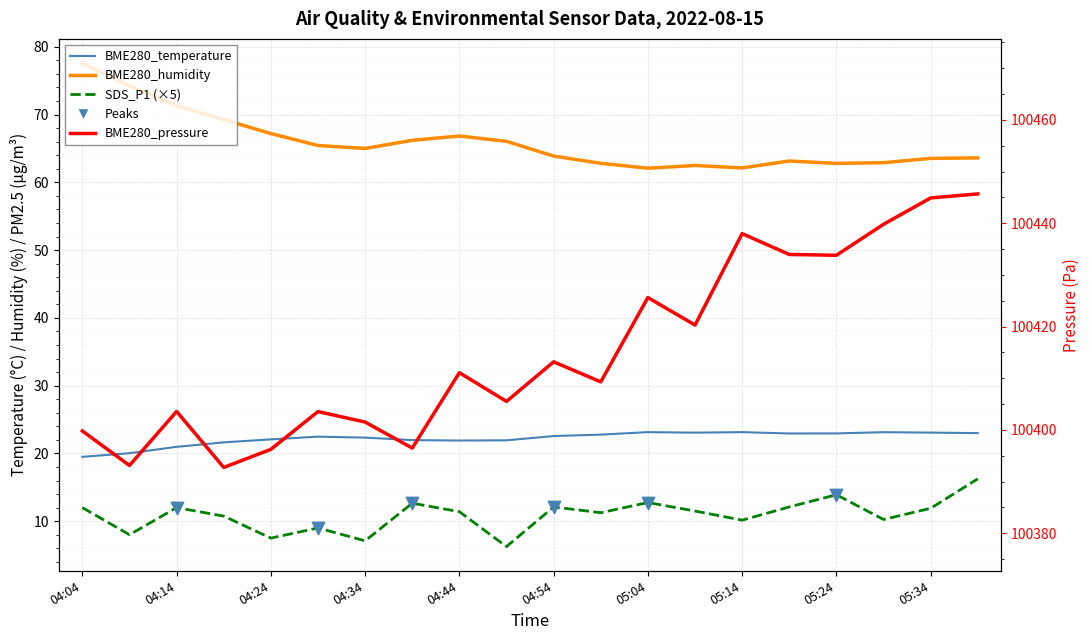

At how many categories does at least one series exceed 9303?

20